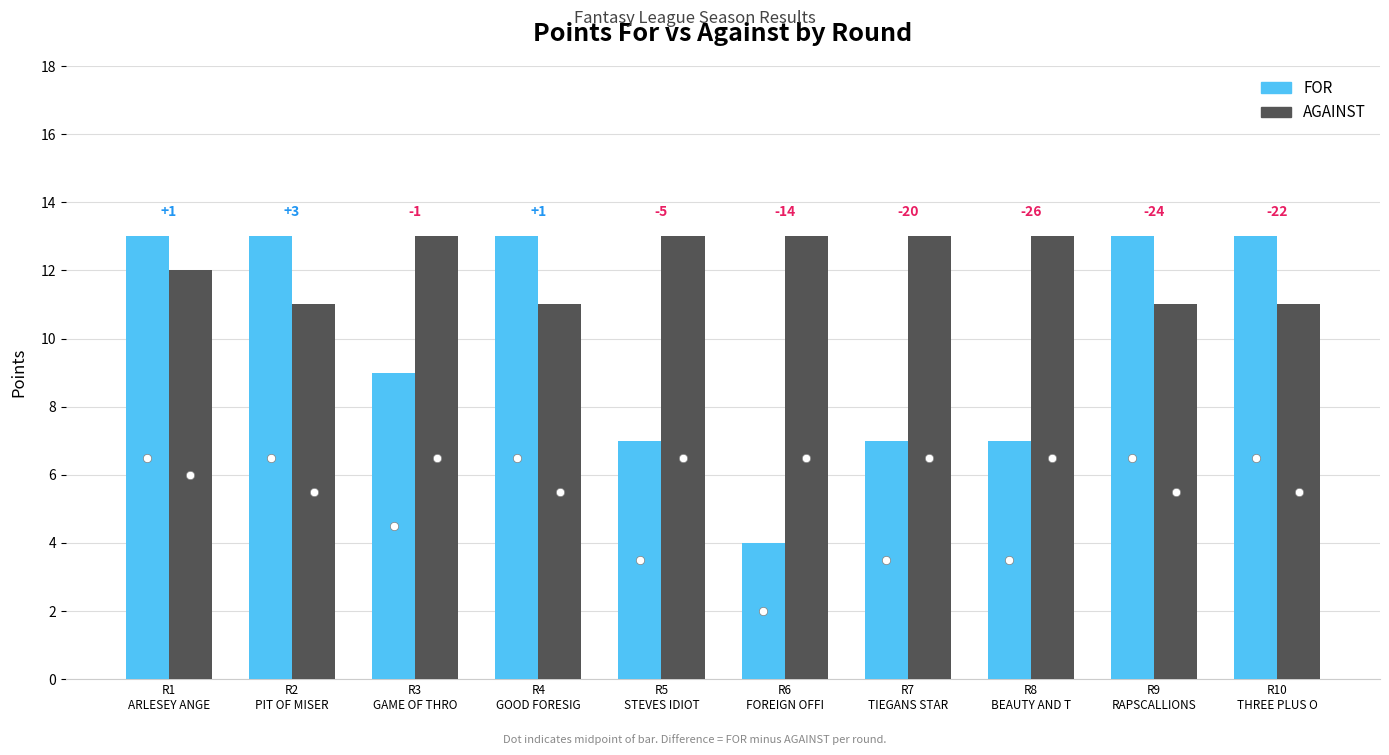

What is the value of the AGAINST bar at the 8th from the left?

13